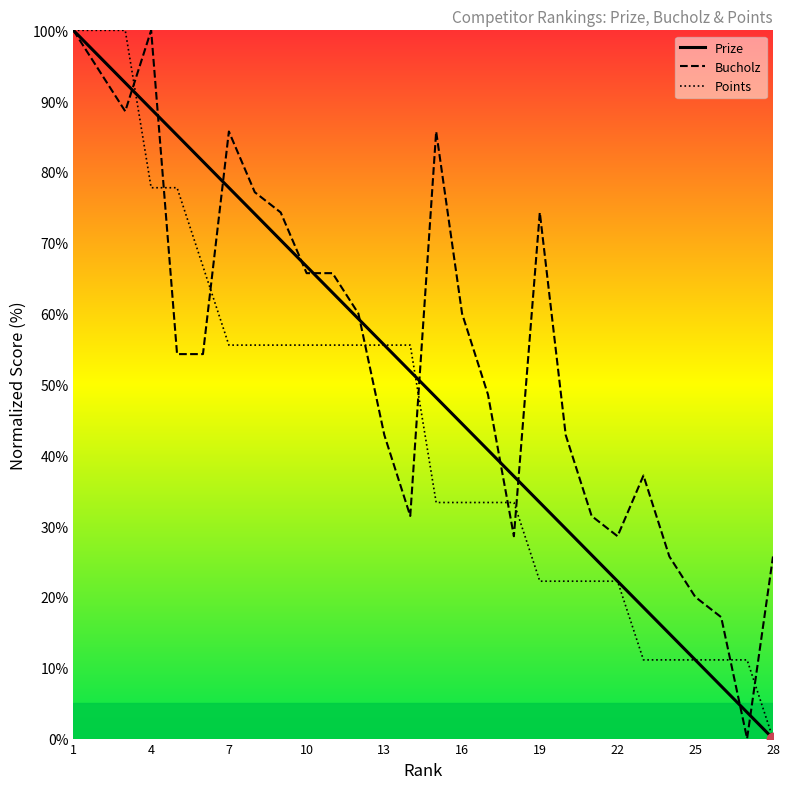

Which series contains the lowest Y value?

Prize